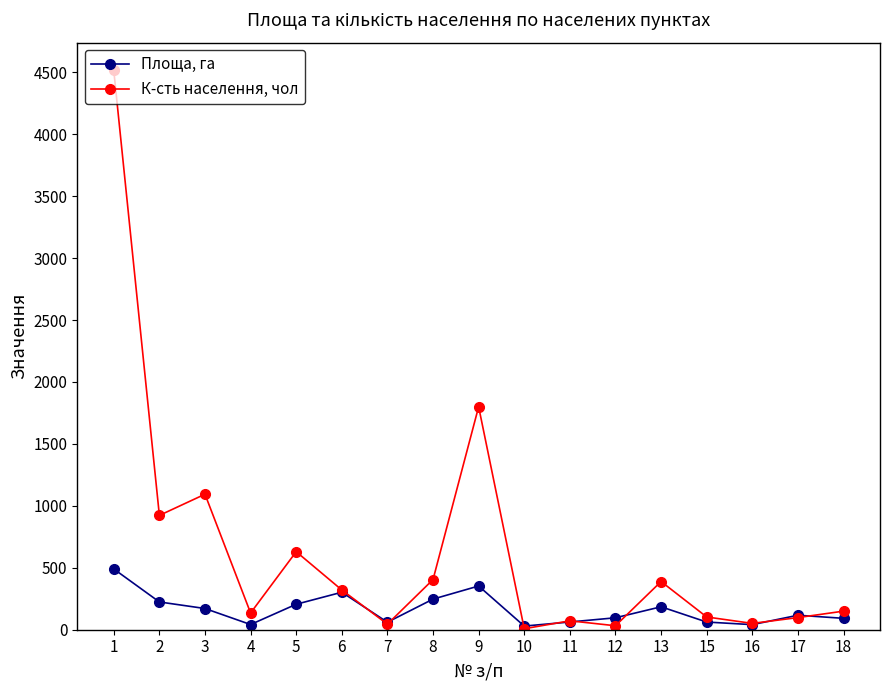

What is the approximate value of Площа, га at 11?

62.5